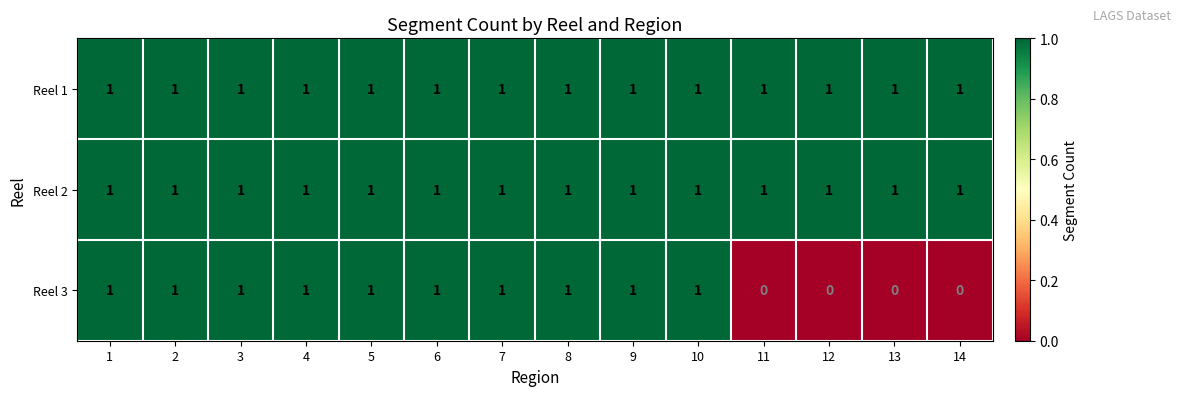

True or false: Reel 1 has a value of 0 at 7.

False